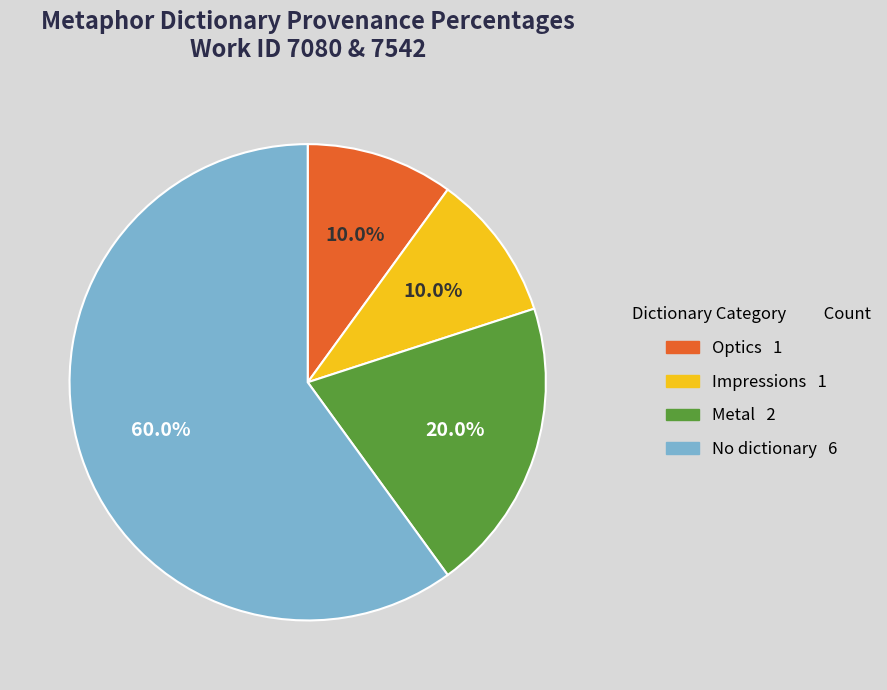

Is there a majority slice in this chart?

Yes